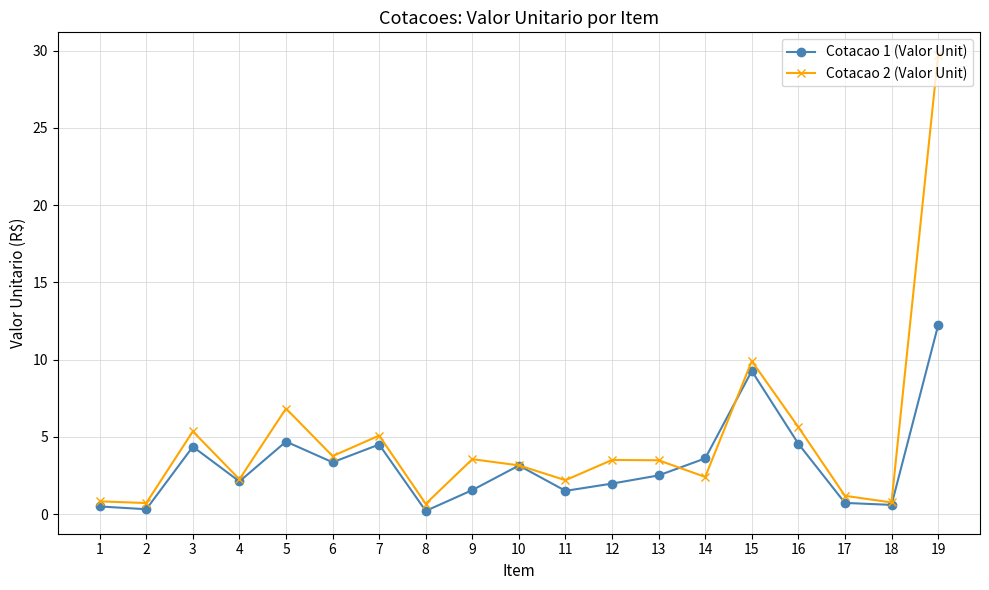

The value of Cotacao 2 (Valor Unit) at 10 is 3.1. True or false?

True